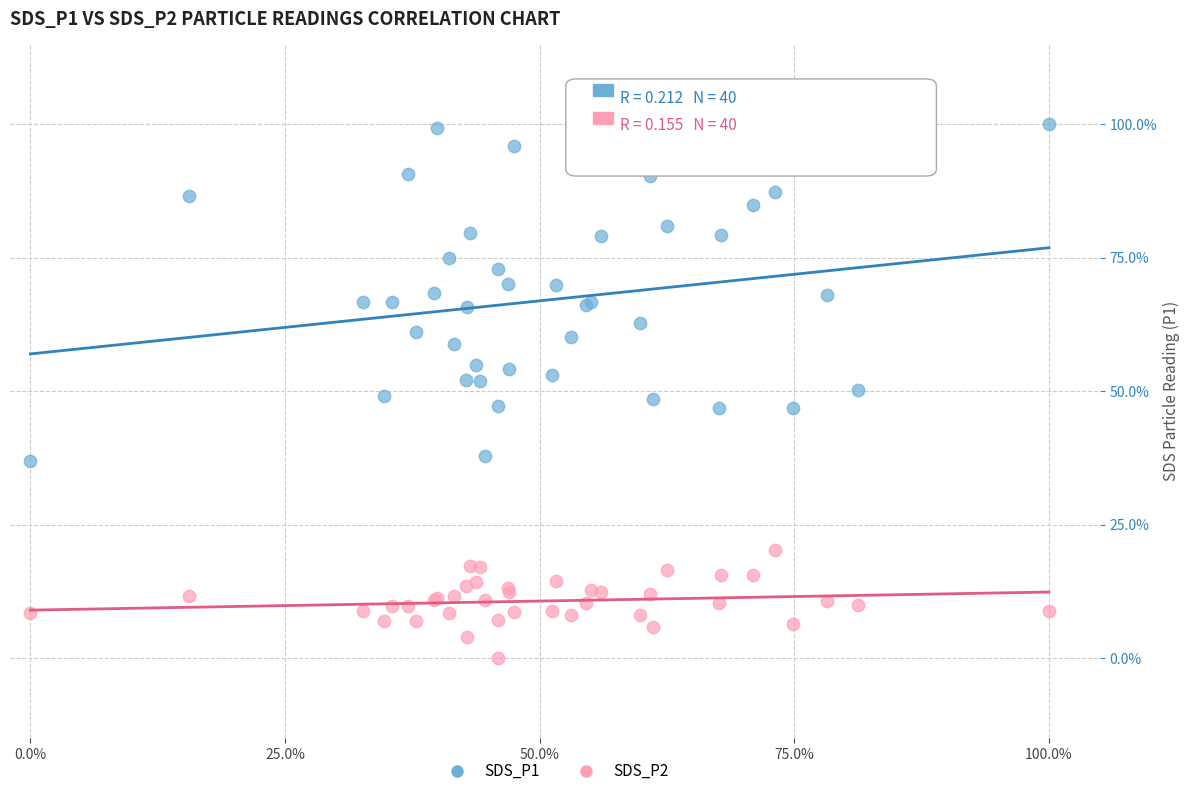

Which series has the largest Y range (max minus min)?

SDS_P1